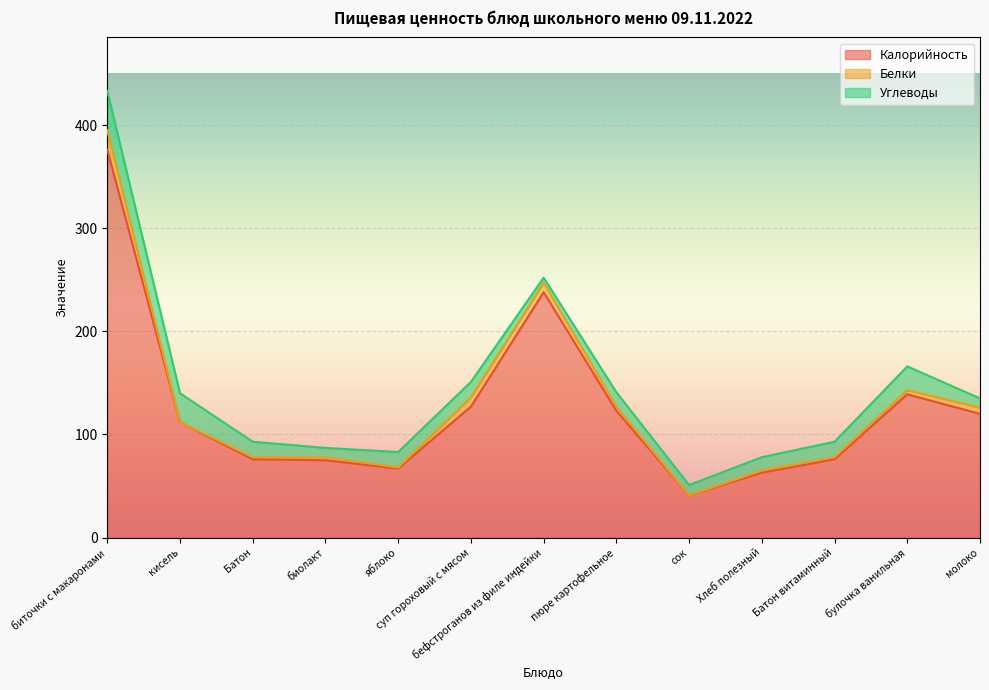

What is the total value across all series at булочка ванильная?

166